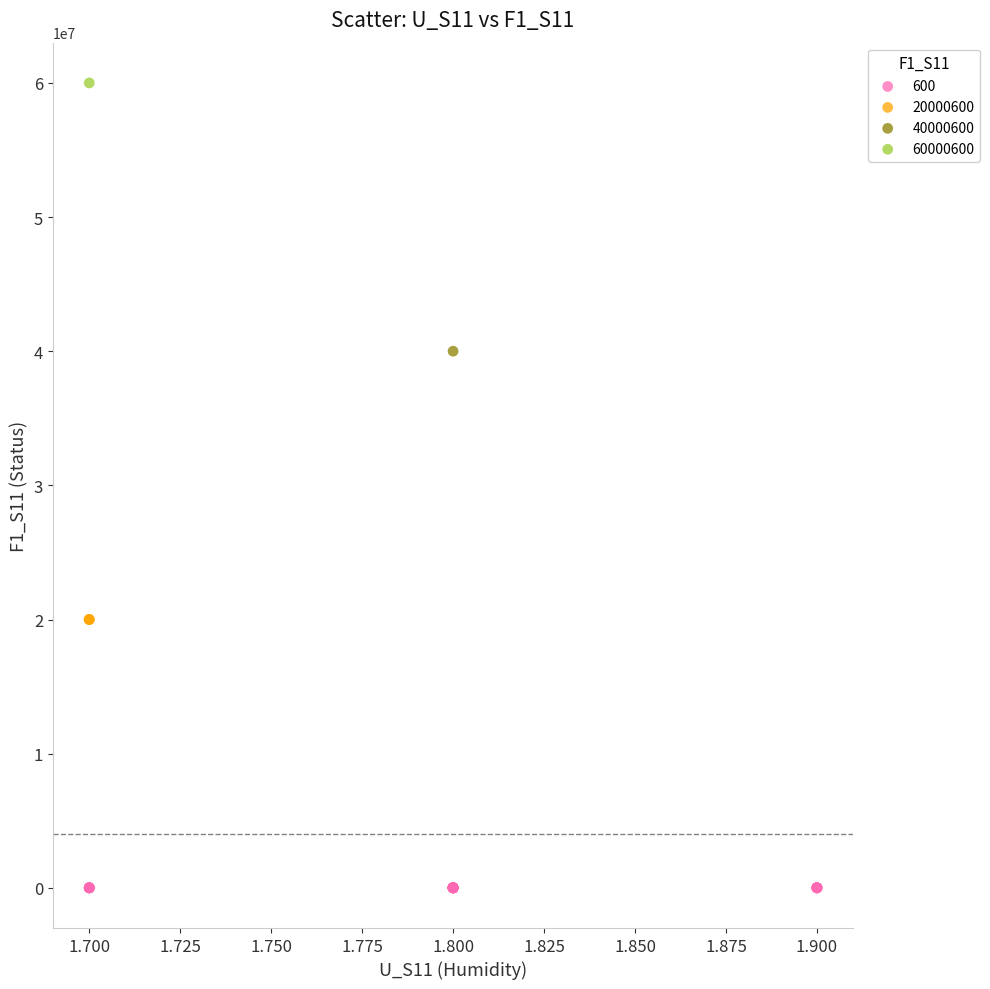

Which series contains the highest Y value?

60000600